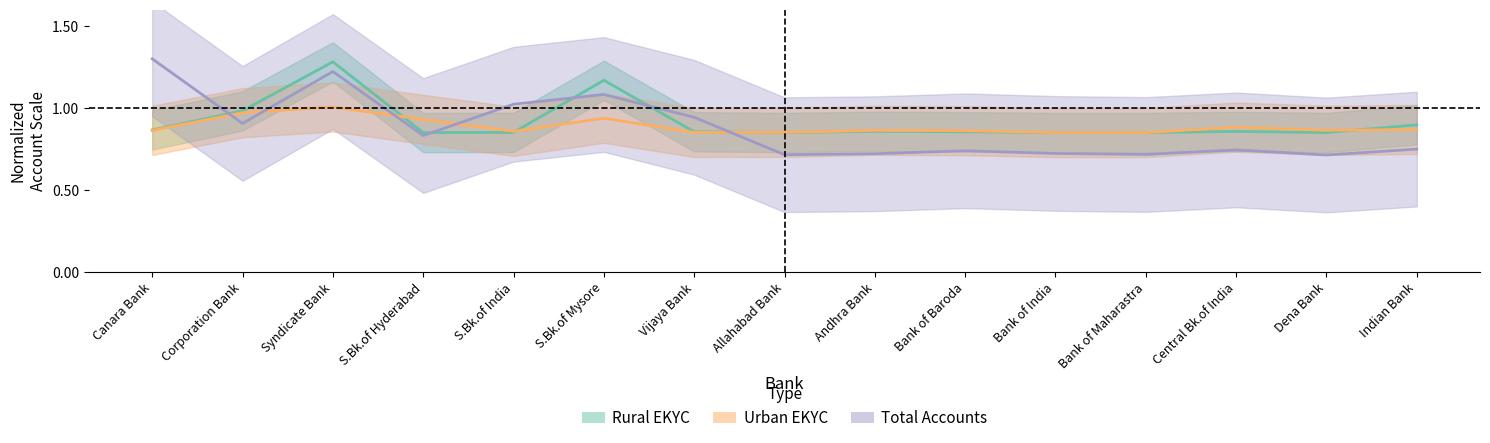

True or false: Rural EKYC has more than 2 points higher than both neighbors.

True